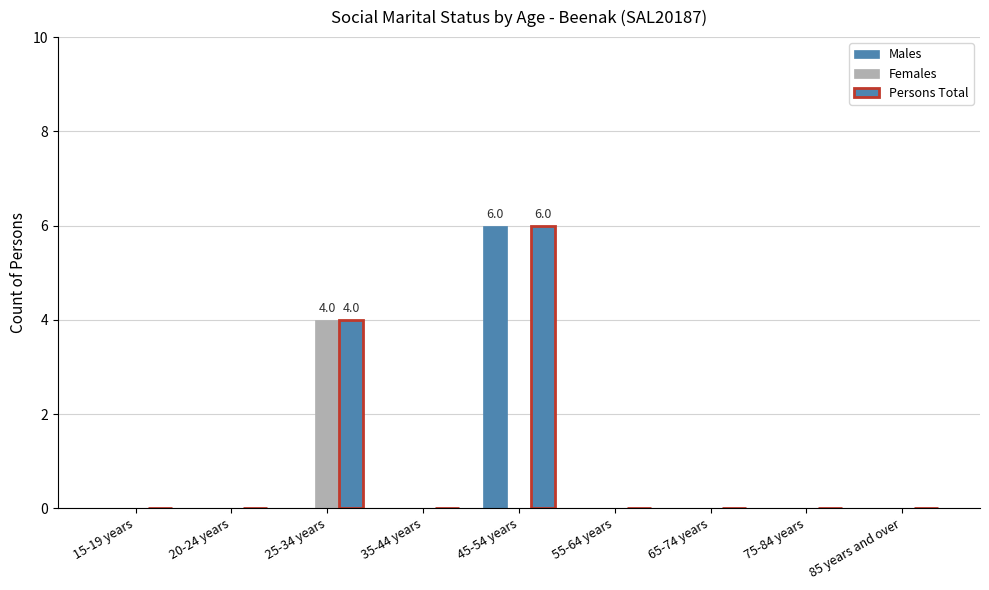

Reading left to right, list all the values displayed in this chart.

Males: 15-19 years=0	20-24 years=0	25-34 years=0	35-44 years=0	45-54 years=6	55-64 years=0	65-74 years=0	75-84 years=0	85 years and over=0
Females: 15-19 years=0	20-24 years=0	25-34 years=4	35-44 years=0	45-54 years=0	55-64 years=0	65-74 years=0	75-84 years=0	85 years and over=0
Persons Total: 15-19 years=0	20-24 years=0	25-34 years=4	35-44 years=0	45-54 years=6	55-64 years=0	65-74 years=0	75-84 years=0	85 years and over=0